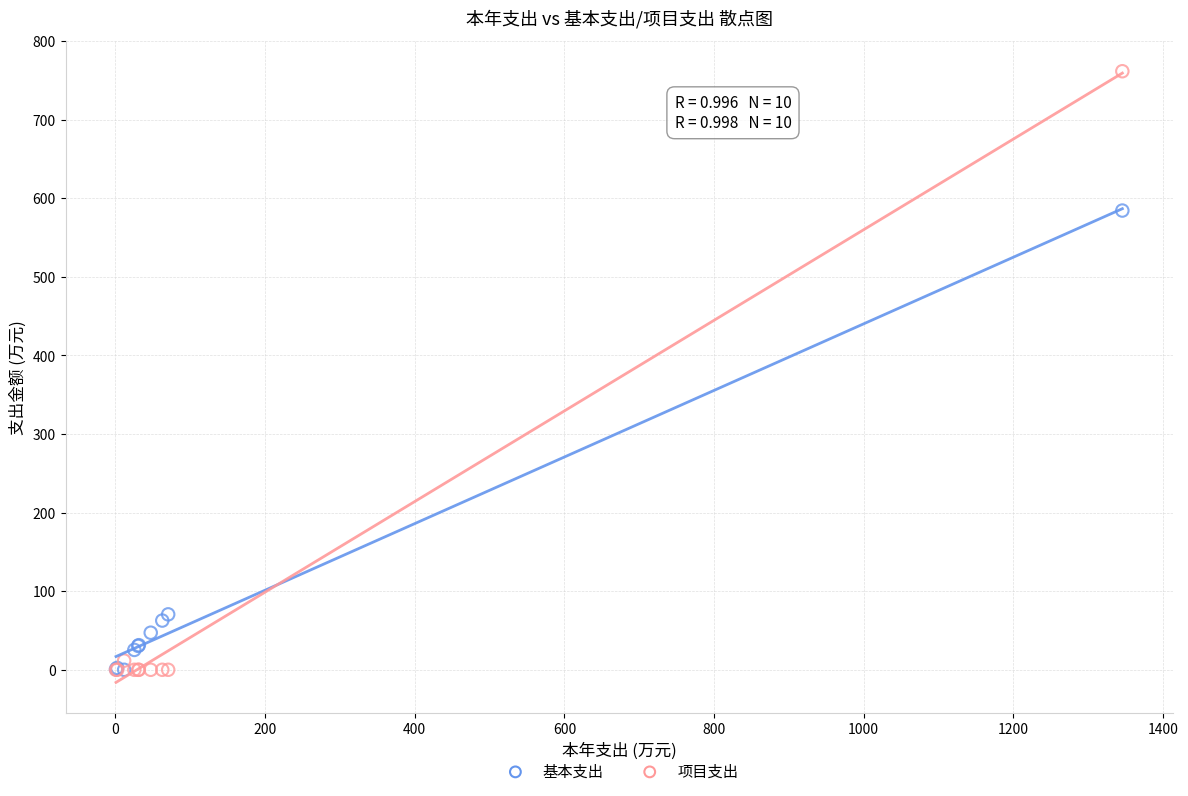

Which series has the largest Y range (max minus min)?

项目支出